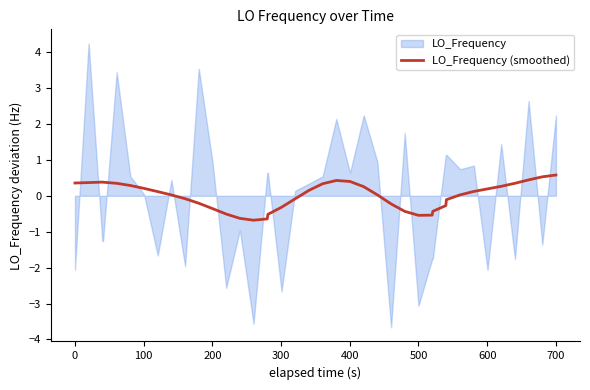

What is the minimum value for LO_Frequency (smoothed)?

-0.7